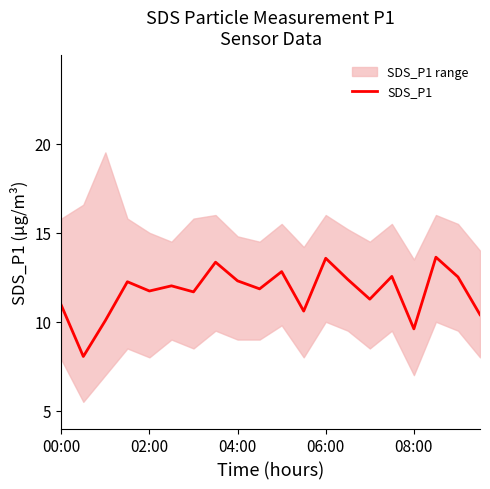

Is it true that SDS_P1 equals 12.3 at 04:00?

True